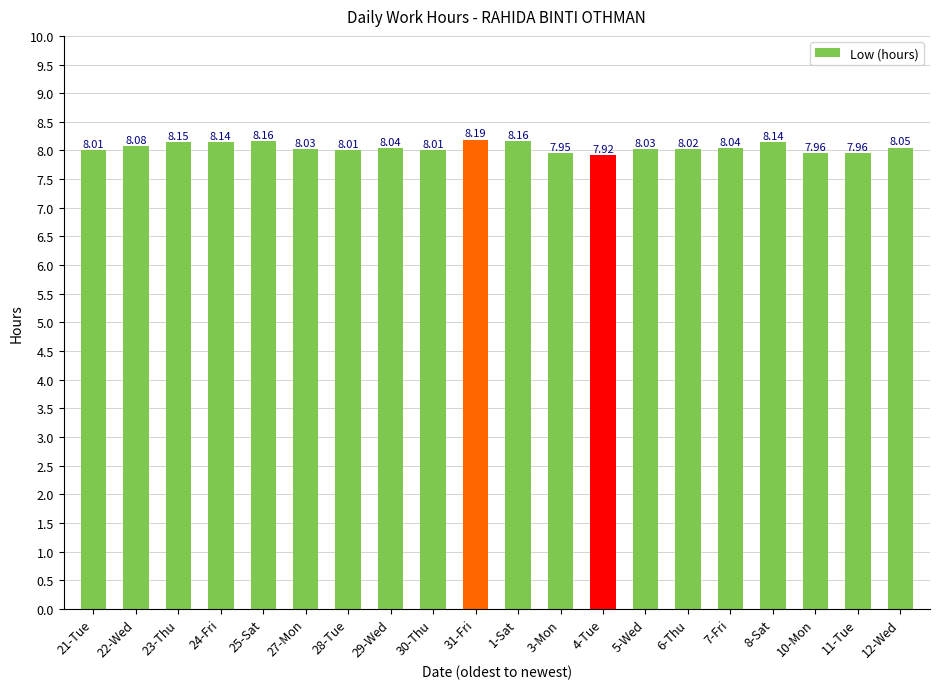

Which label corresponds to the smallest value in the chart?

4-Tue